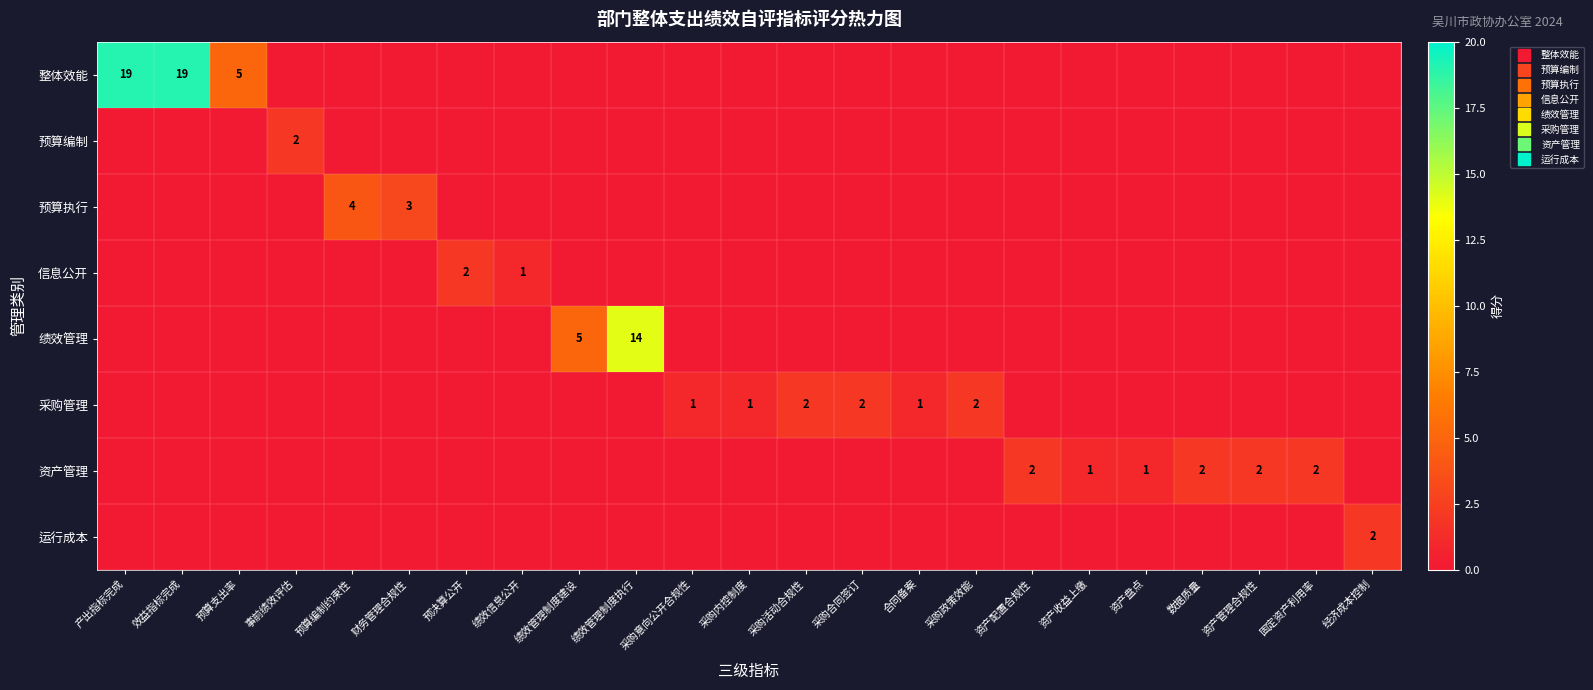

What is the difference between the maximum and minimum values in the 信息公开 series?

2